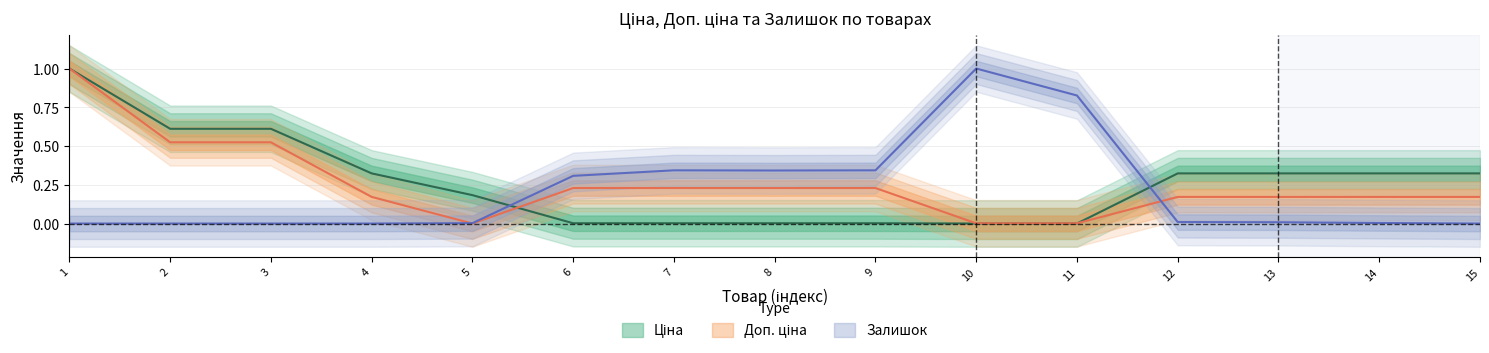

At which category does the chart reach its peak across all series?

1